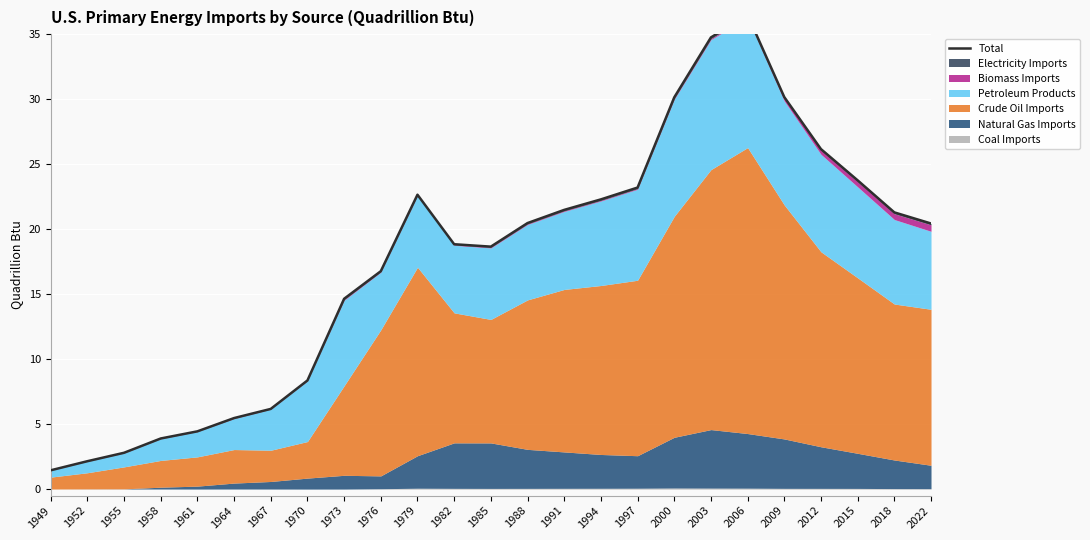

Is it true that the value at 1988 is 20.5?

True